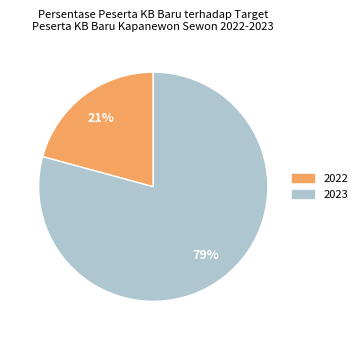

To the nearest percent, what is the difference between the largest and smallest slice percentages?

58%